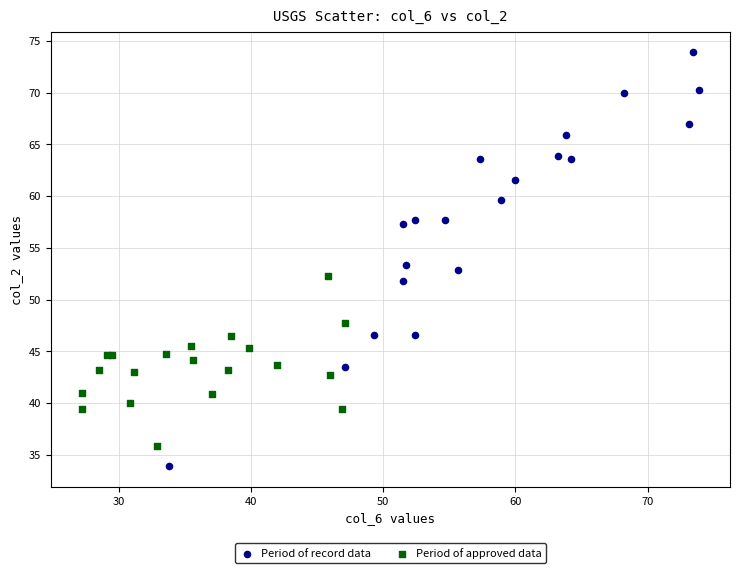

What are all the series names shown in the legend?

Period of record data, Period of approved data